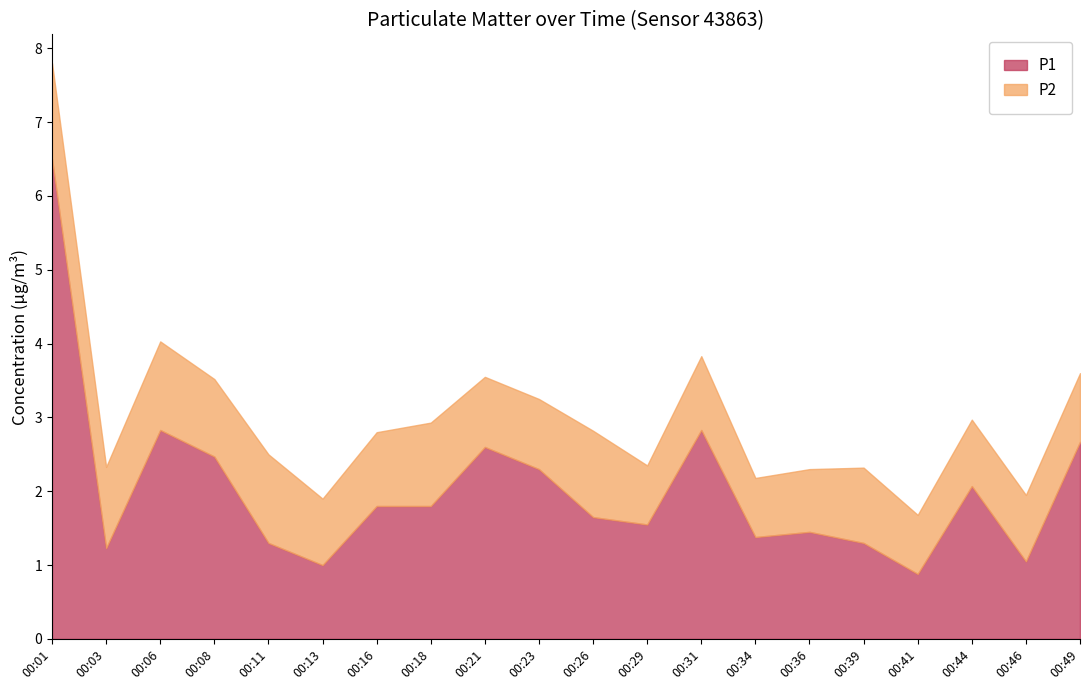

What is the sum of all P2 values?

19.9